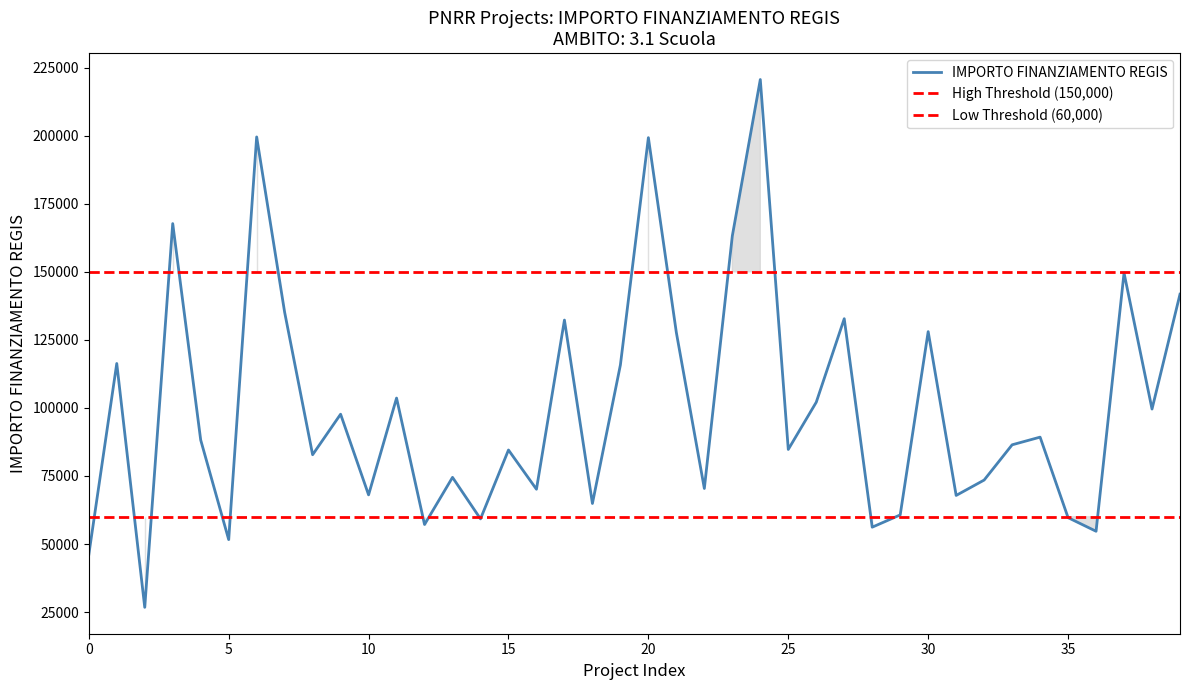

The chart shows a value of 88902.8 at CESANO BOSCONE. True or false?

False